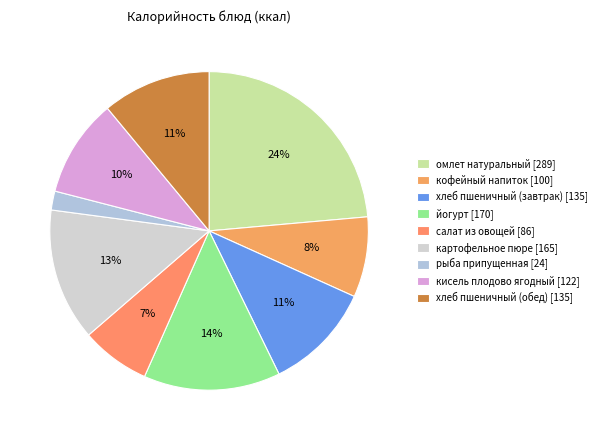

True or false: картофельное пюре accounts for 13% of the total.

True